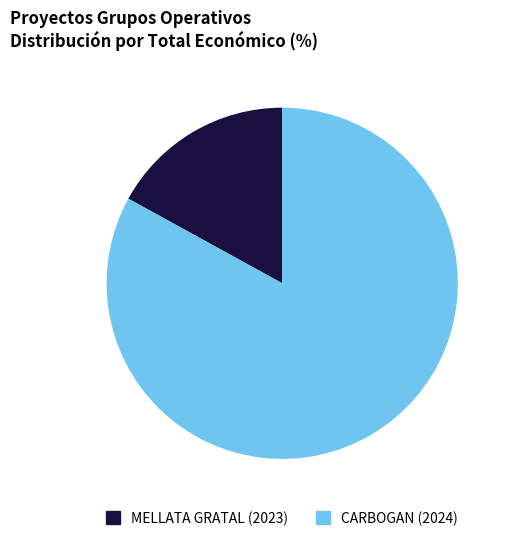

What is the largest slice in the pie chart?

CARBOGAN (2024)